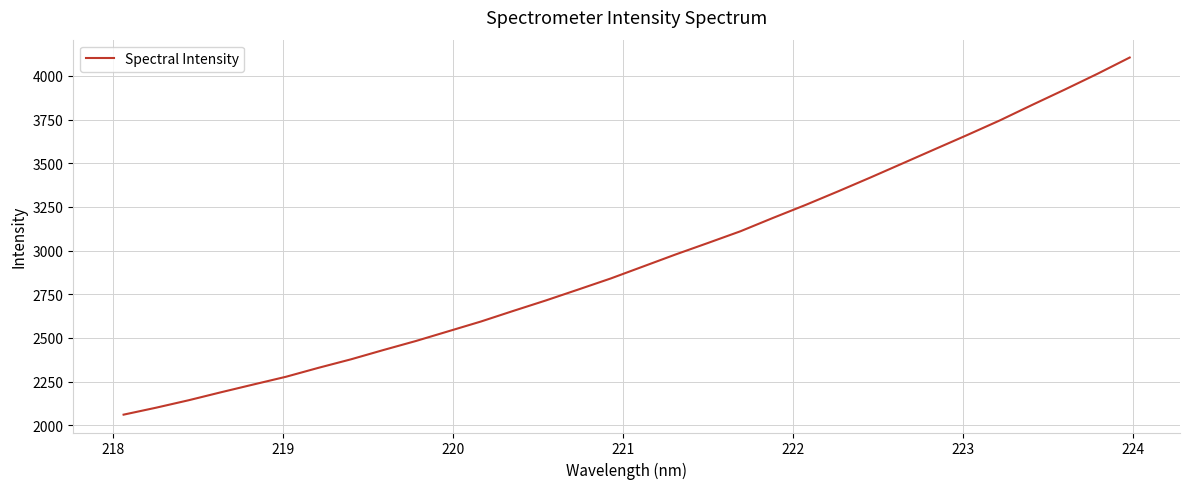

What is the difference between the maximum and minimum values?

2044.4